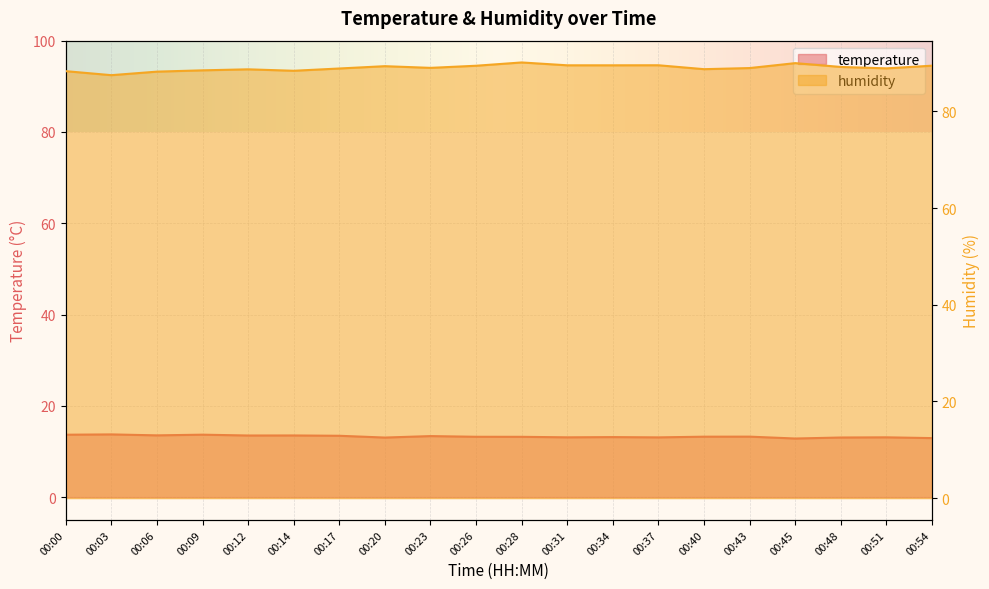

Reading right to left, list all the values displayed in this chart.

temperature: 12.9	13.1	13.1	12.8	13.2	13.2	13.1	13.2	13.1	13.2	13.2	13.4	13.1	13.4	13.5	13.5	13.7	13.5	13.7	13.7
humidity: 89.4	88.9	89.2	90.0	88.9	88.7	89.5	89.5	89.5	90.1	89.4	89.0	89.3	88.8	88.4	88.7	88.5	88.2	87.5	88.3